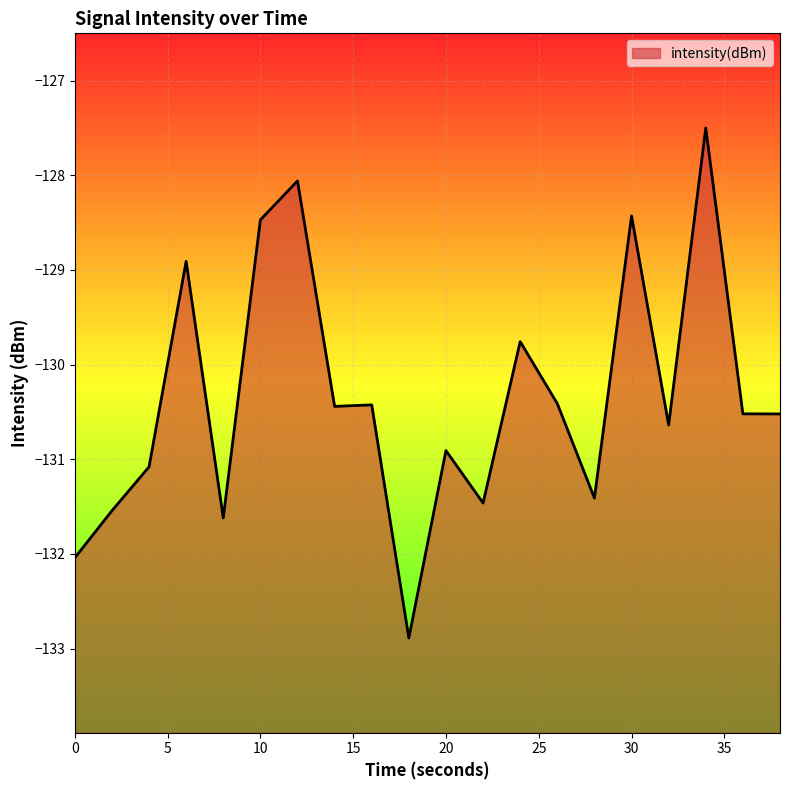

Does the chart display data point markers on the line(s)?

No